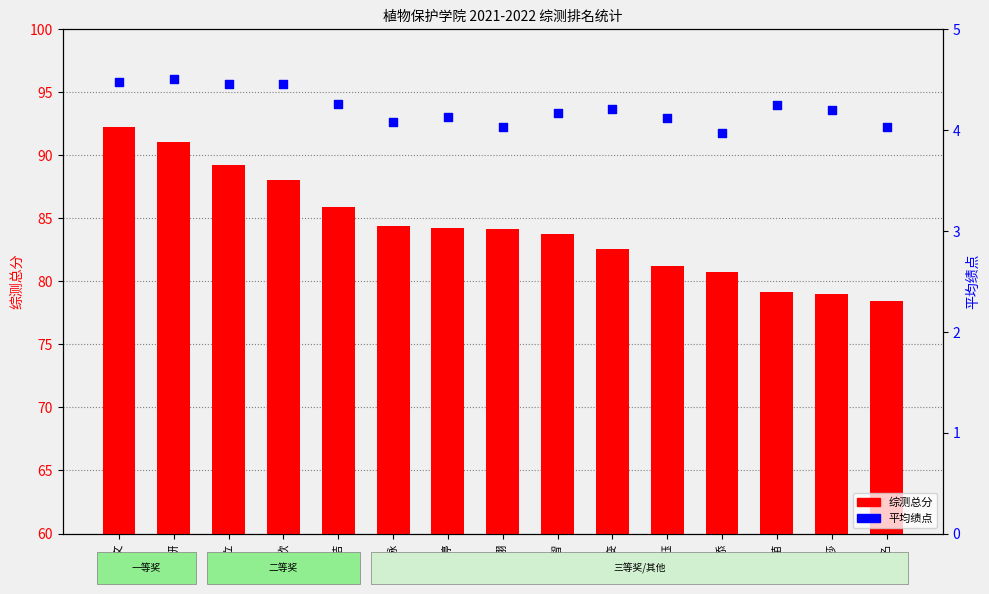

Which series has the largest total across all categories?

综测总分